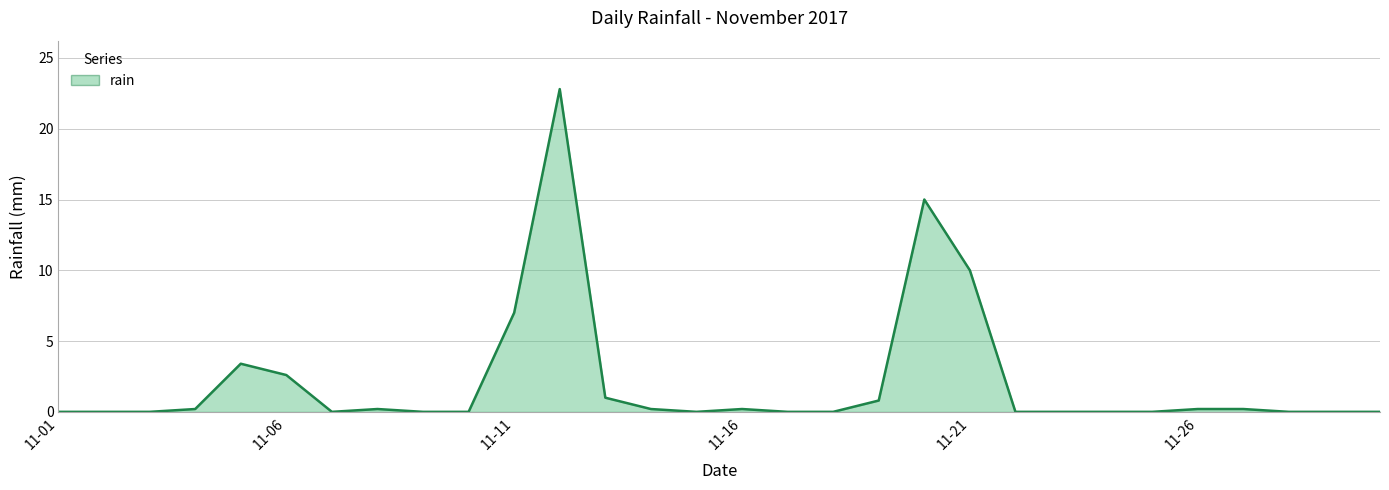

What is the change in value from 11-01 to 11-06?

+2.6